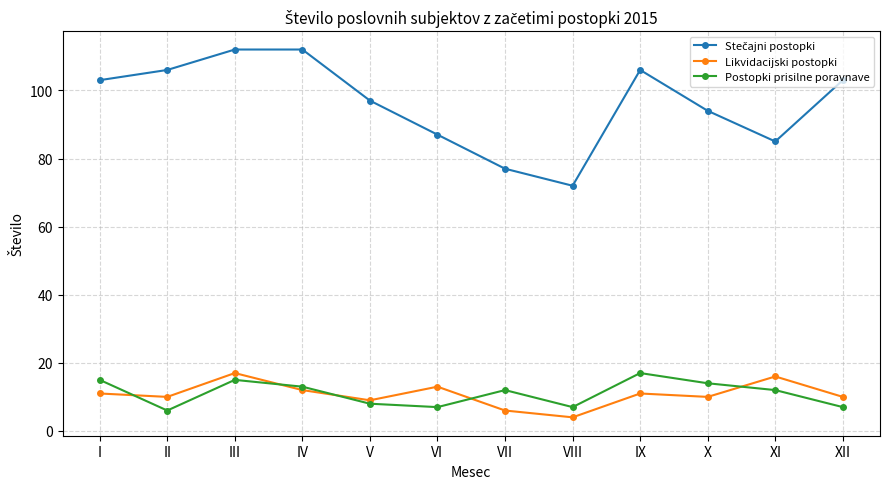

Does the chart display data point markers on the line(s)?

Yes